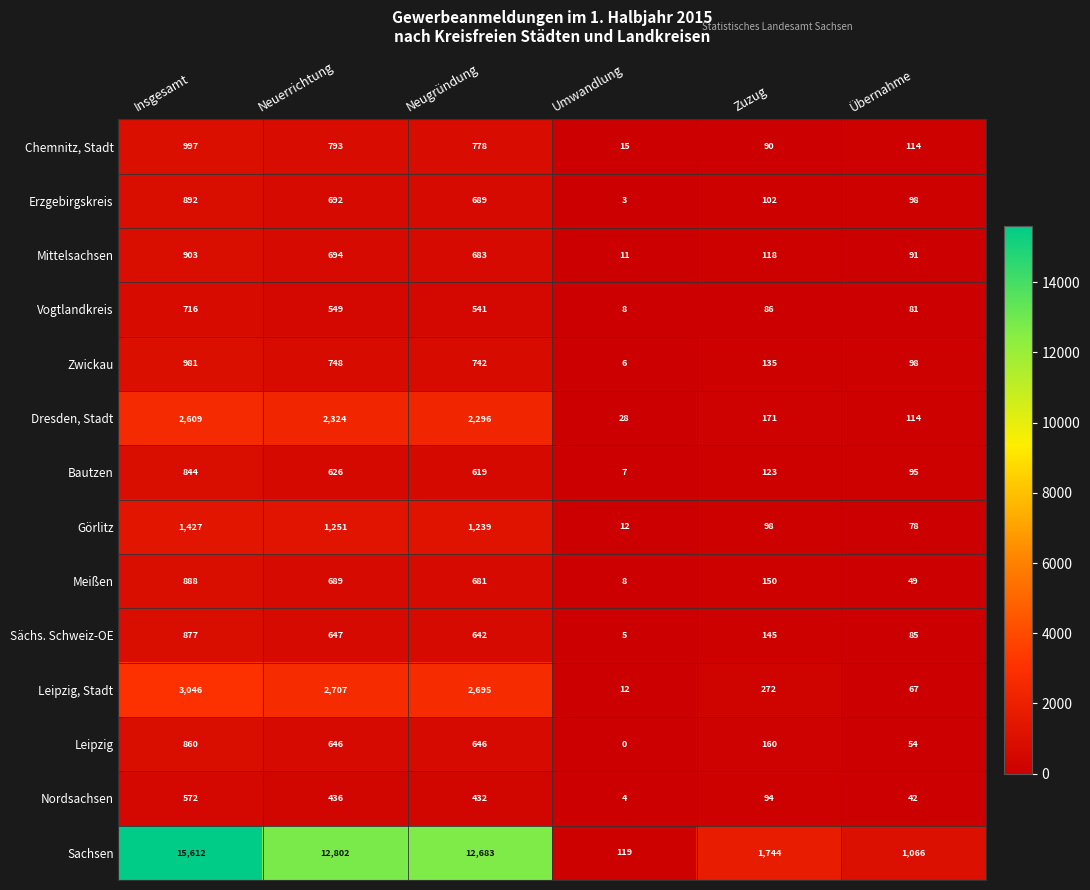

Rank the categories by Chemnitz, Stadt value from lowest to highest.

Umwandlung, Zuzug, Übernahme, Neugründung, Neuerrichtung, Insgesamt